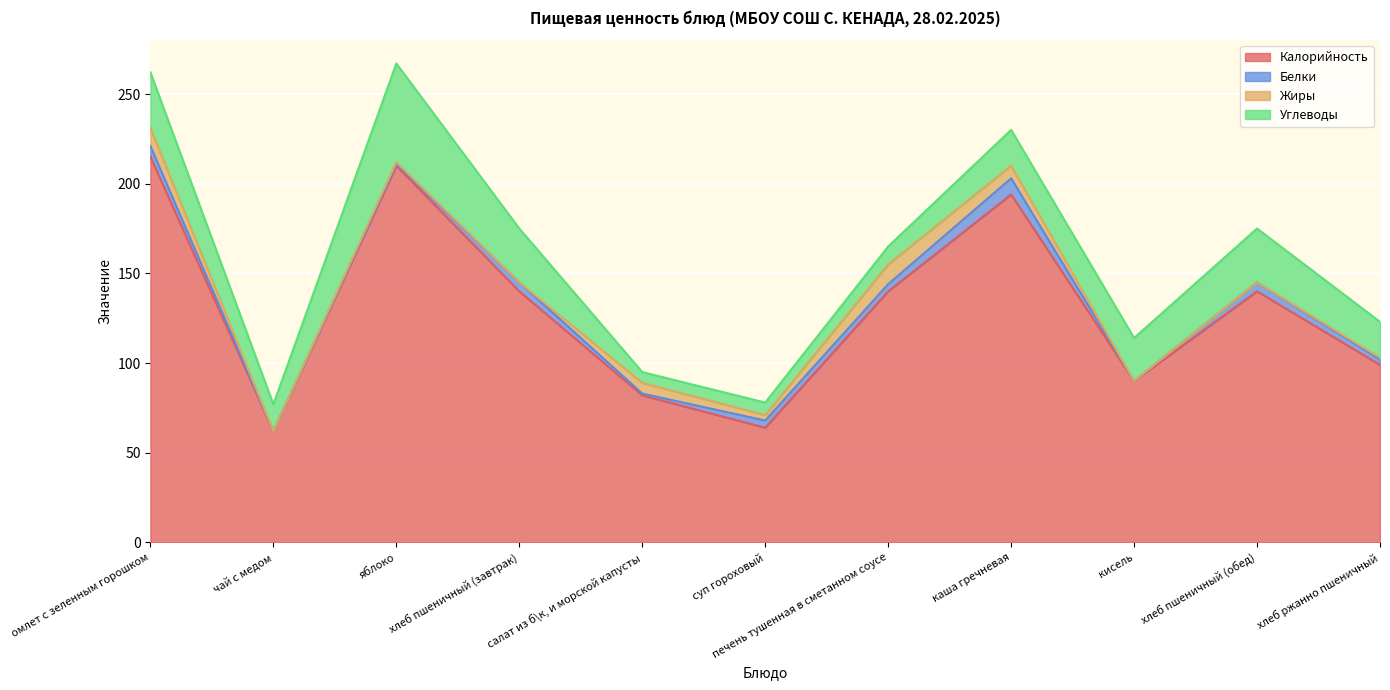

Which has a higher value, яблоко or хлеб пшеничный (обед)?

яблоко